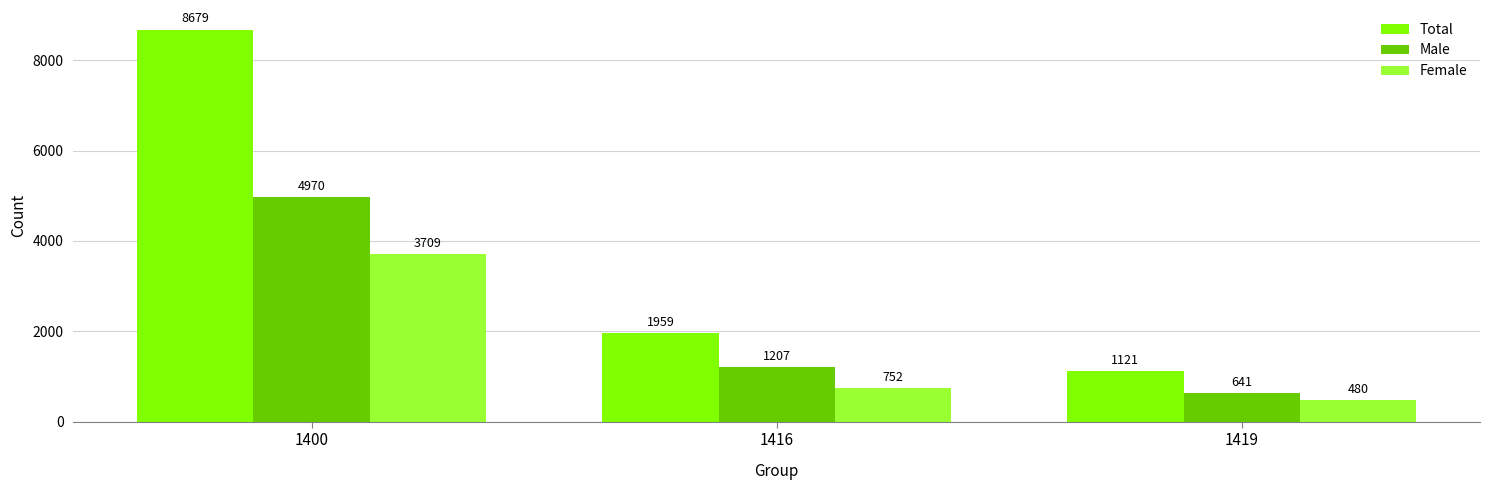

Count the number of categories in the chart.

3